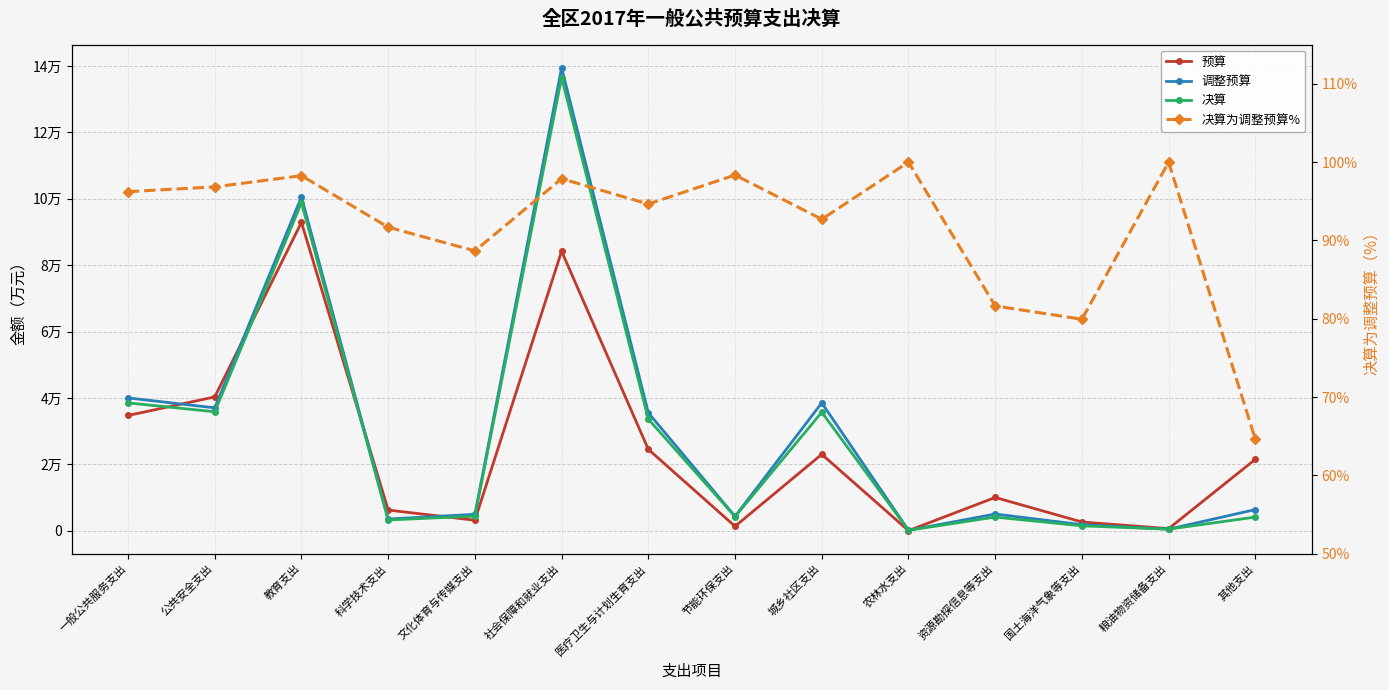

Where is the first local minimum for 调整预算?

公共安全支出